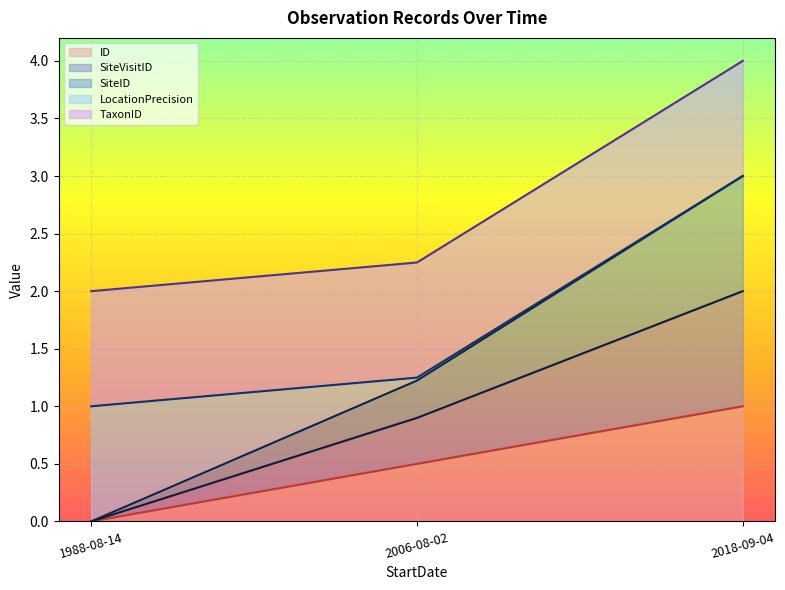

What is the difference between the ID values at 2018-09-04 and 2006-08-02?

0.5